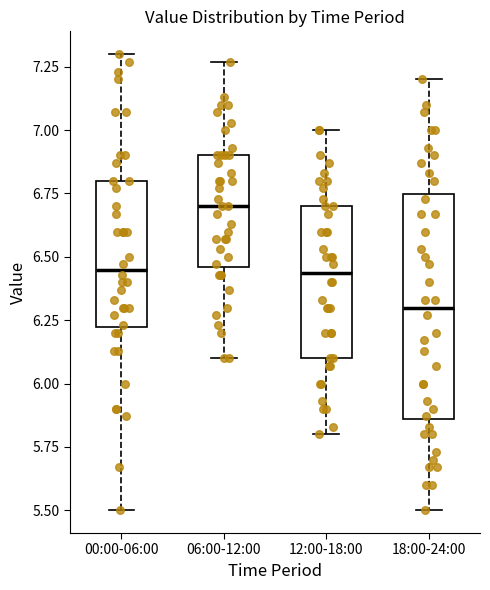

Which box is the tallest, from its lower edge to its upper edge?

18:00-24:00